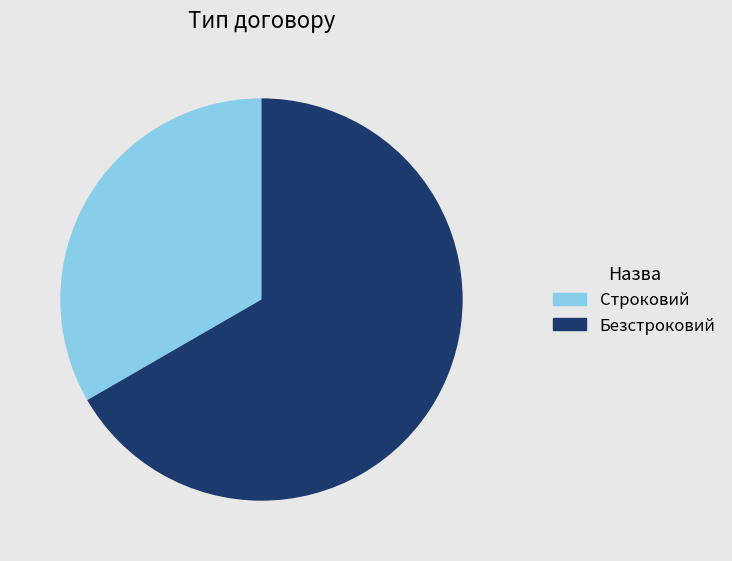

Do Строковий and Безстроковий together represent more than half of the pie?

Yes